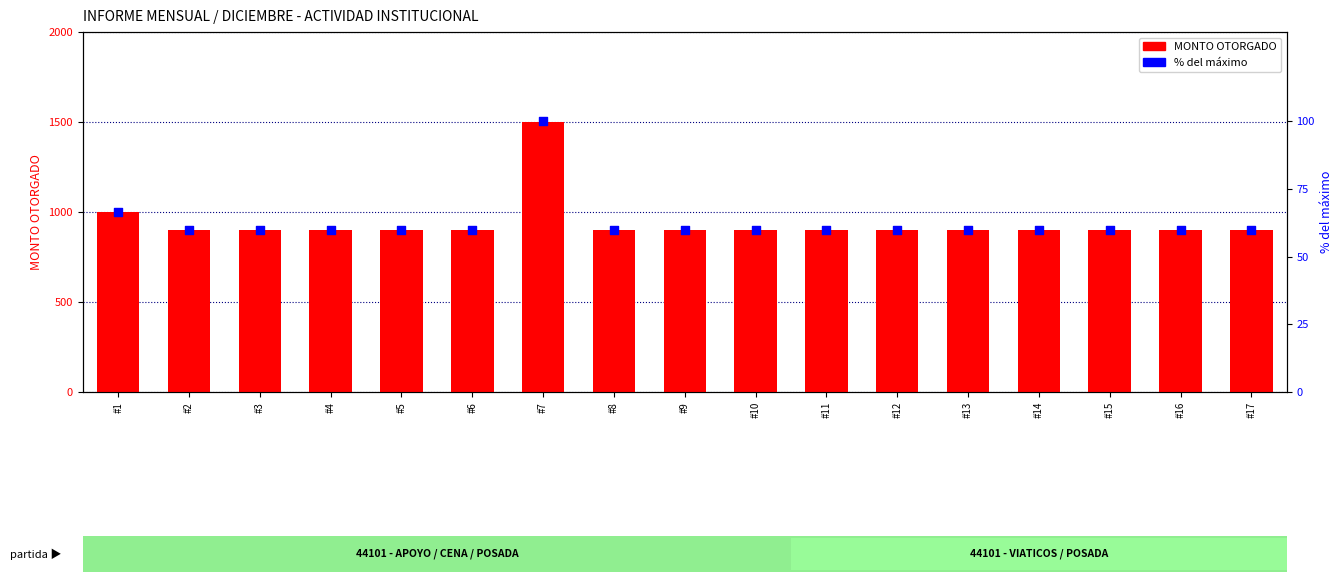

Is the value of MONTO OTORGADO at #7 greater than the value of % del máximo at #7?

Yes